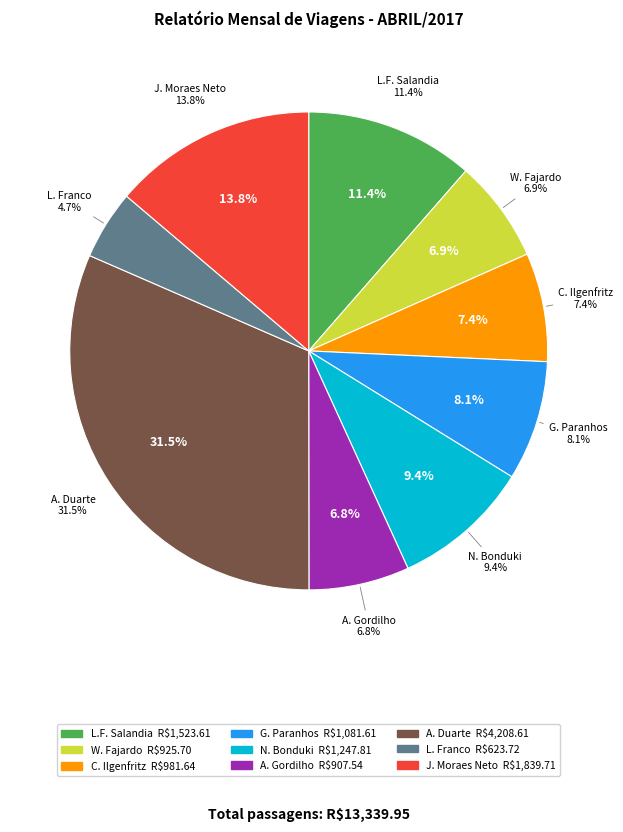

What is the ratio of the value at Washington Menezes Fajardo to the value at Nabil Bonduki?

0.7